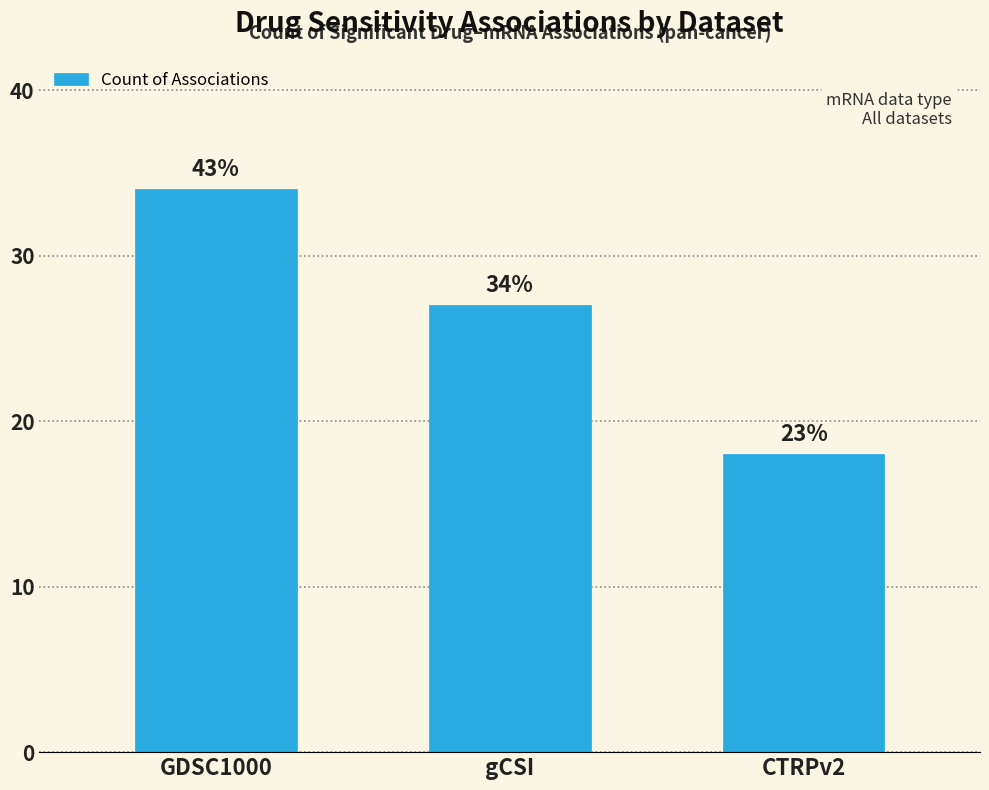

How many bars are there in total?

3